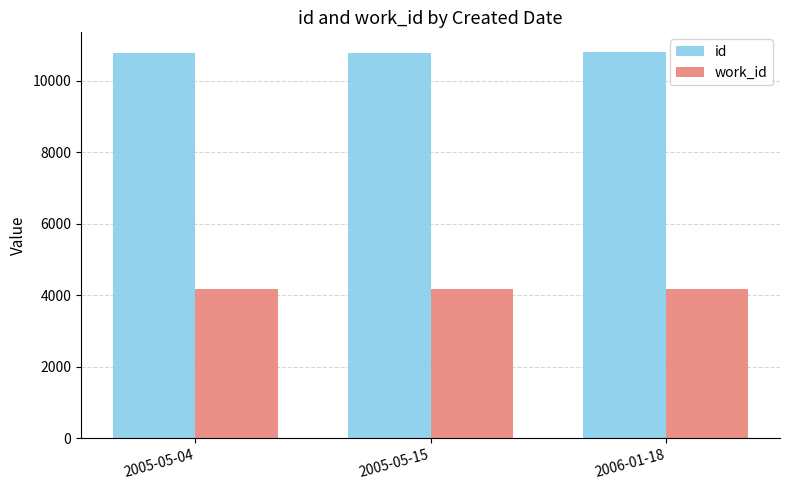

What position from the left is 2006-01-18?

3